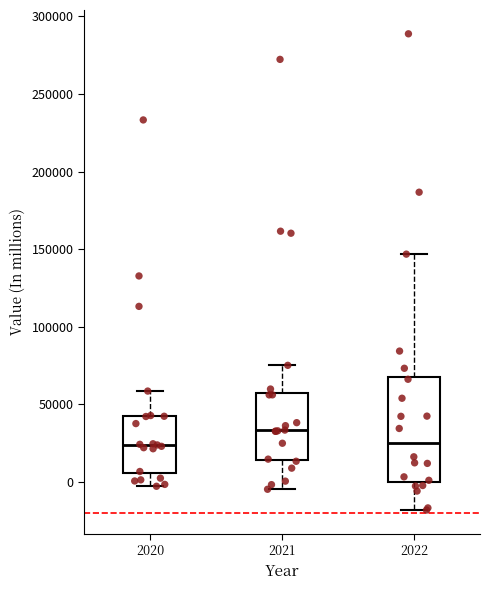

Where does the lower whisker of the box at x = 2020 end on the y-axis? The values are not printed on the chart, so give them approximately, as read against the axis.

-5000